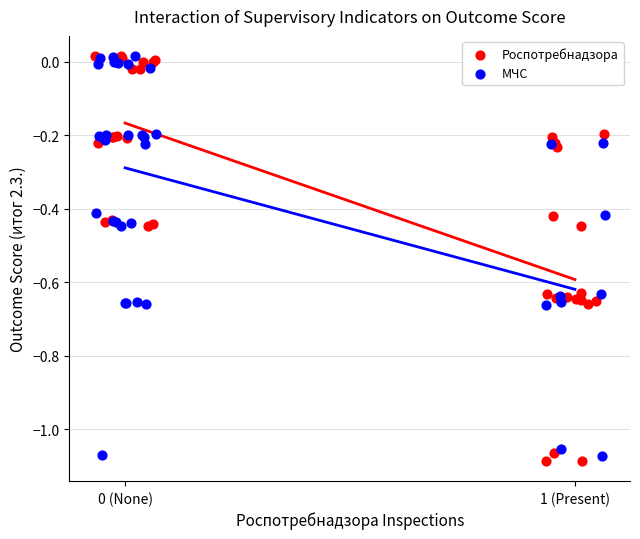

What are all the series names shown in the legend?

Роспотребнадзора, МЧС